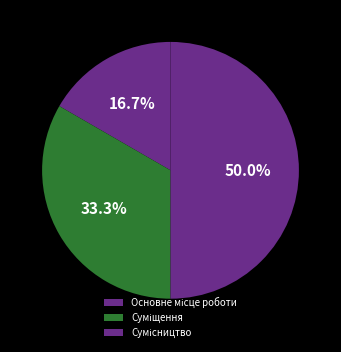

How many segments does this pie chart have?

3